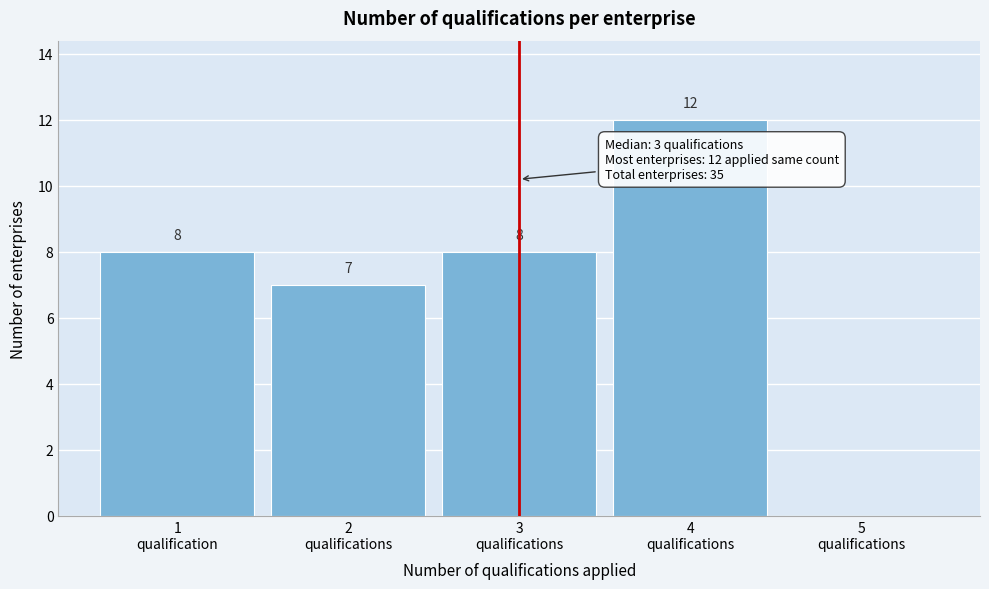

What is the sum of all values?

35